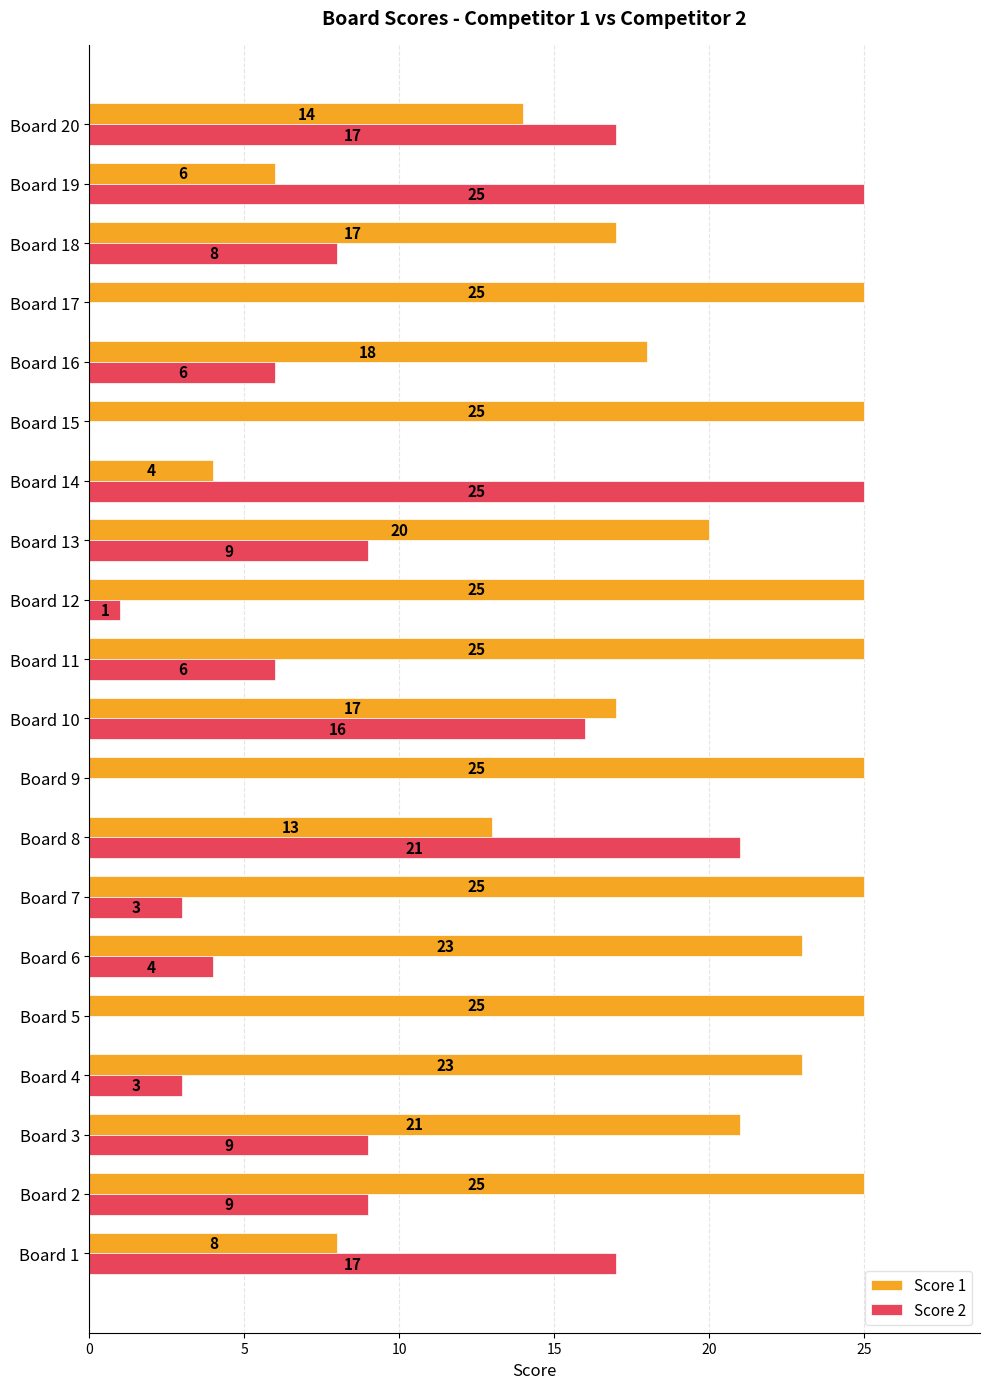

At which label is Score 1 closest to 14?

Board 20